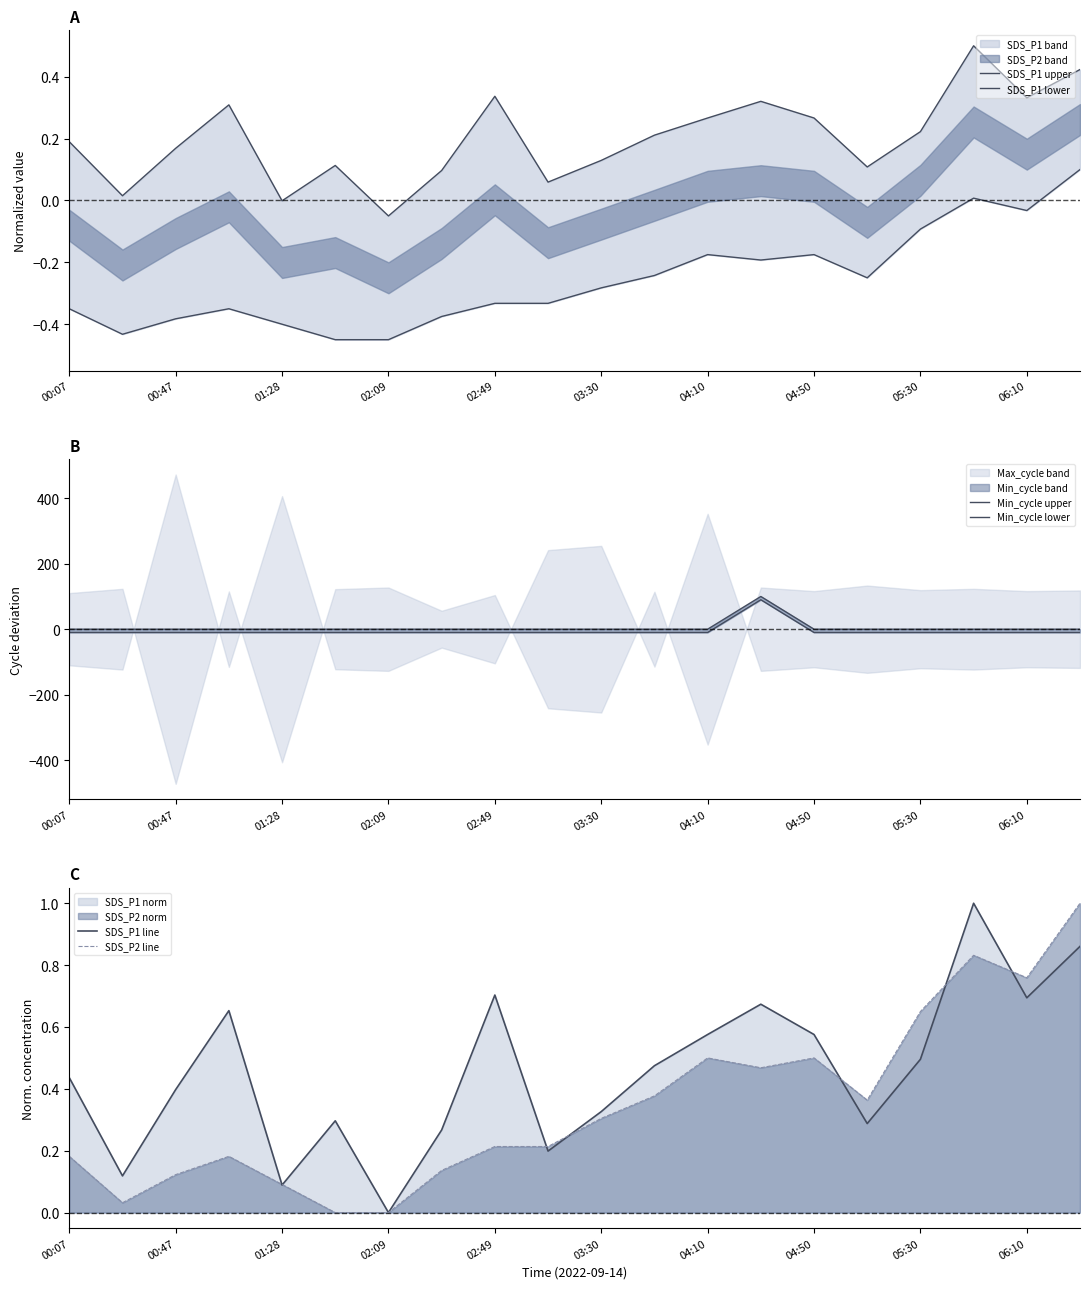

Is it true that SDS_P2 line equals 0.2 at 00:47?

False